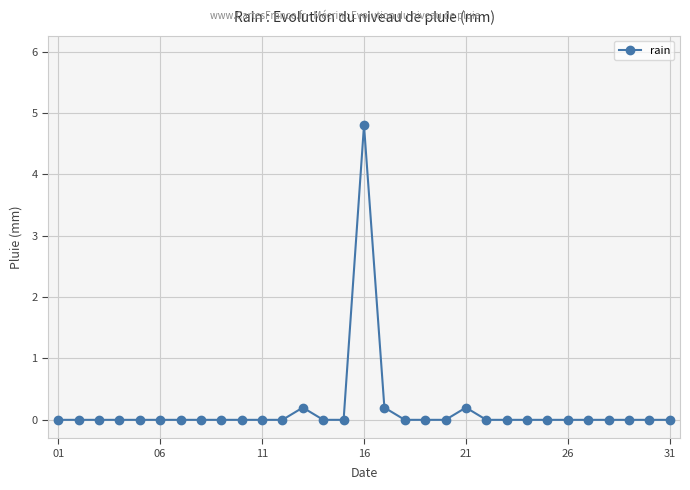

What is the value of the 21st point from the left?

0.2